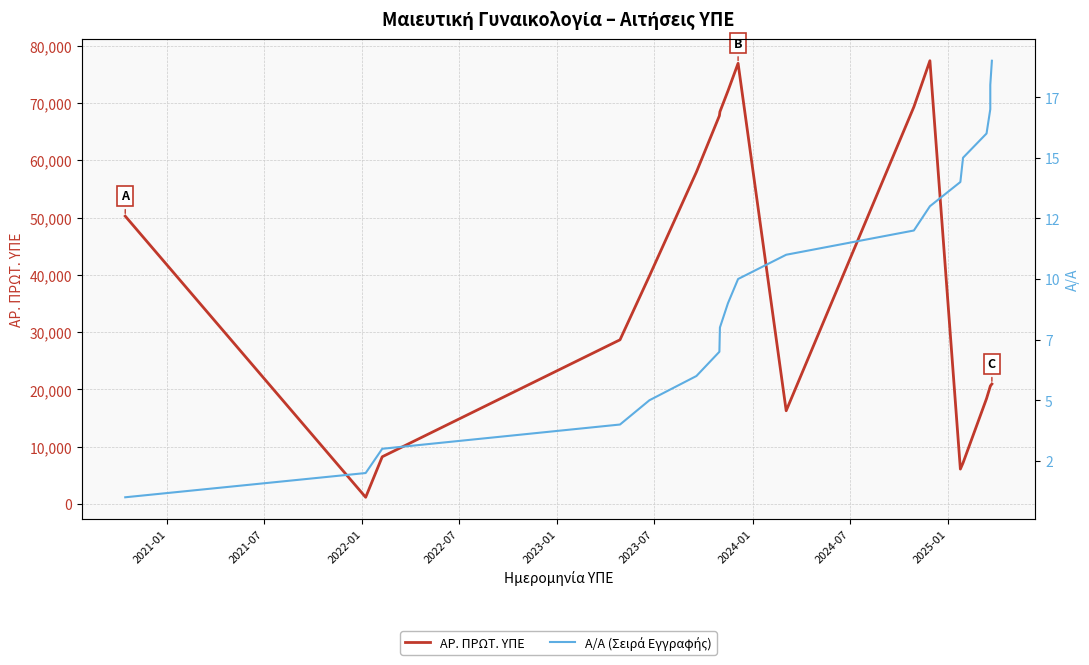

True or false: ΑΡ. ΠΡΩΤ. ΥΠΕ and Α/Α (Σειρά Εγγραφής) intersect in this chart.

False